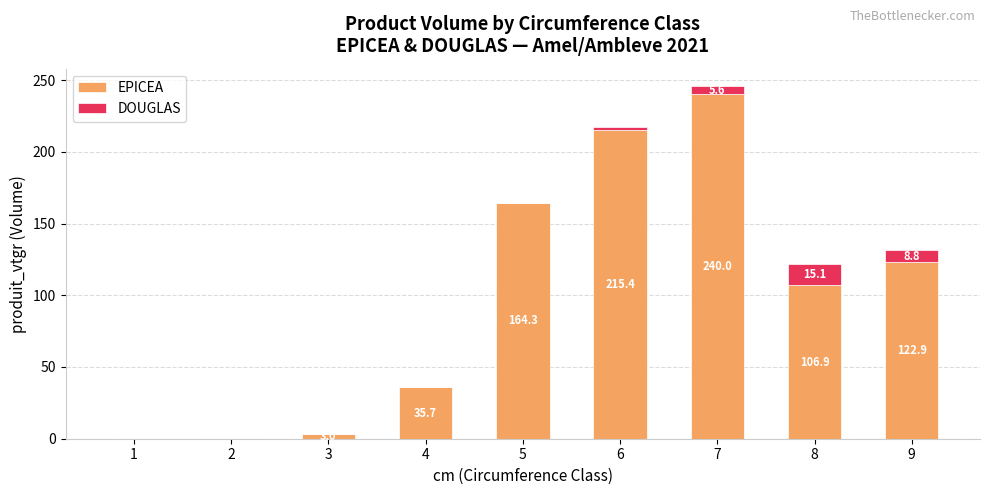

At which label is EPICEA closest to 120?

9